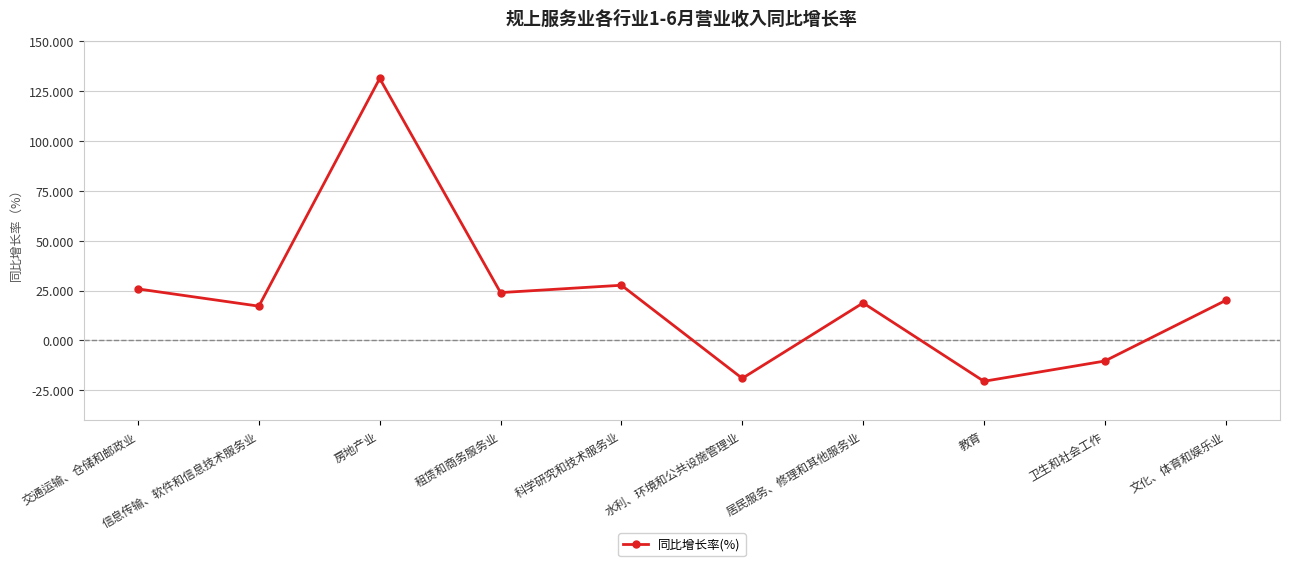

What is the change in value from 房地产业 to 卫生和社会工作?

-141.4